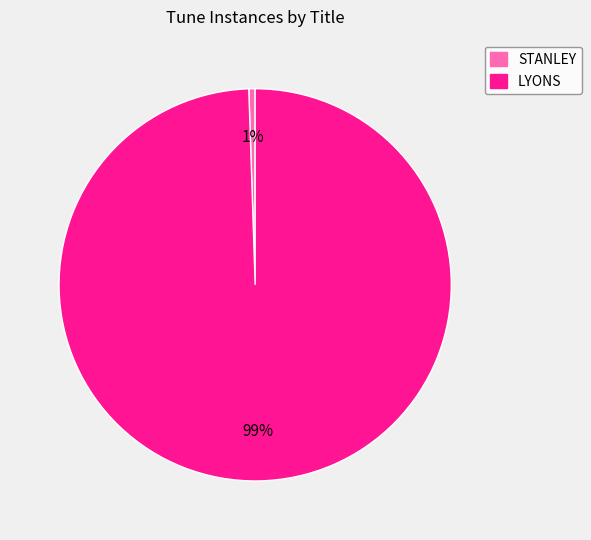

To the nearest percent, what portion does STANLEY represent?

1%